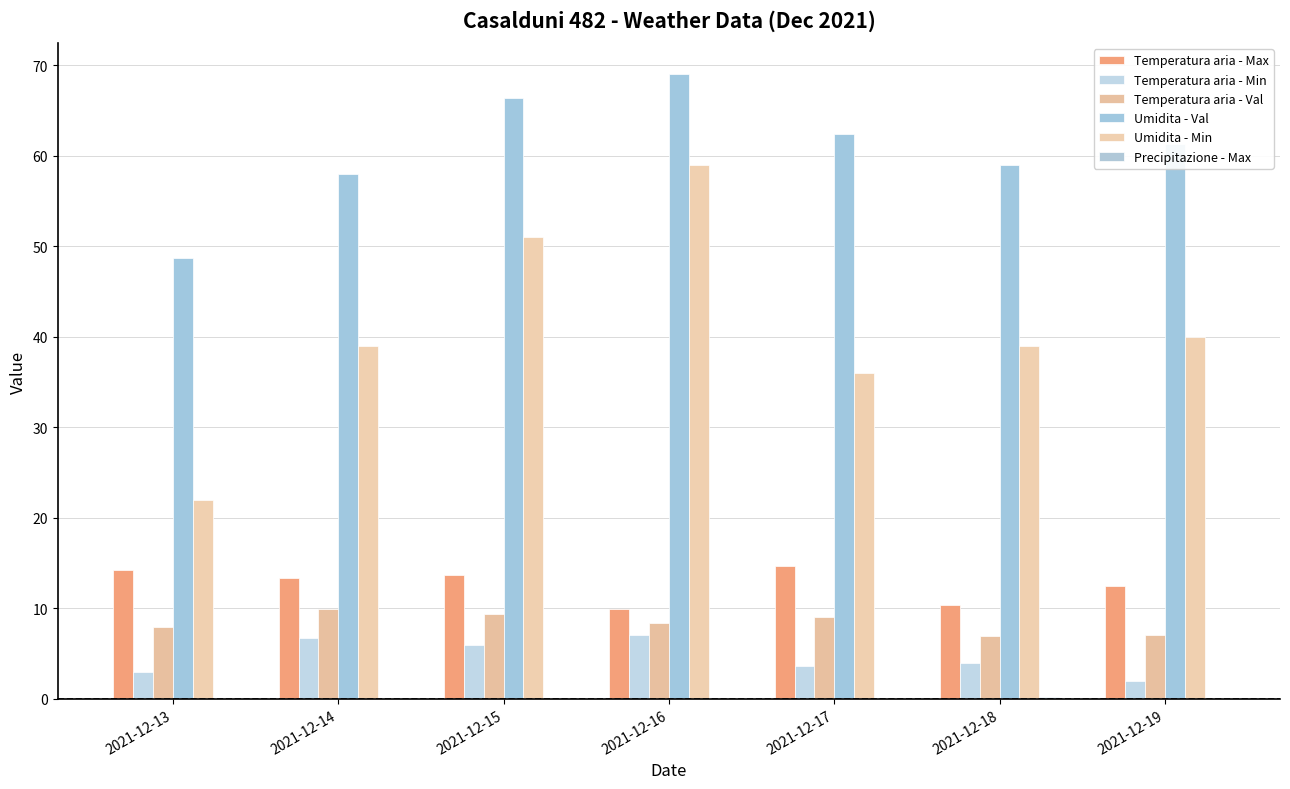

How many data points in Umidita - Val are above 61?

4